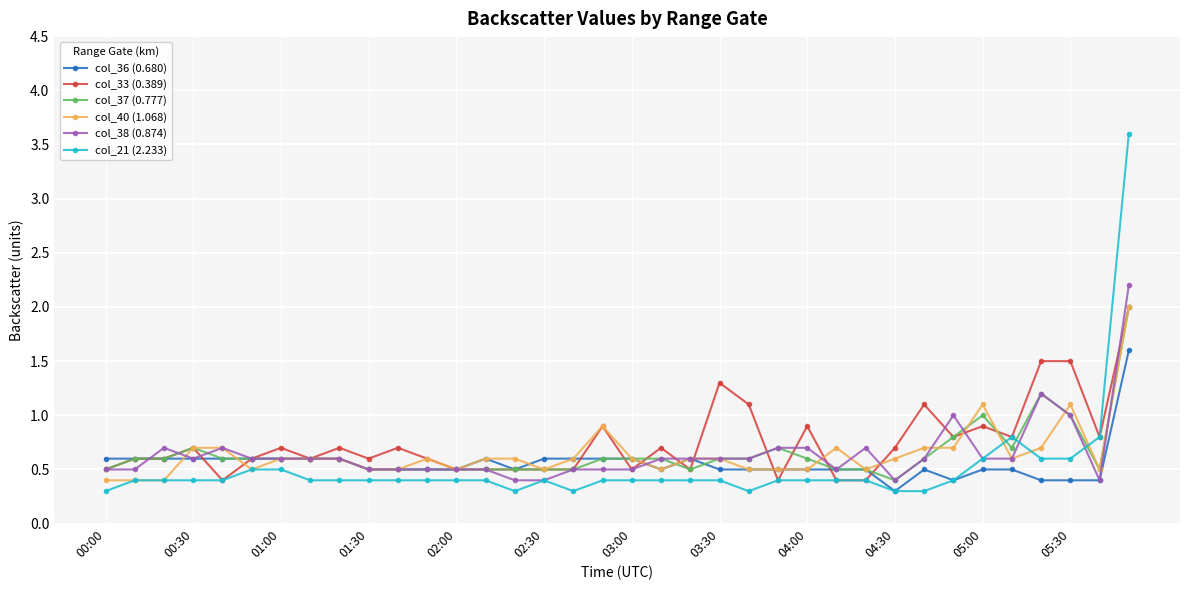

What is the value of the col_36 (0.680) point at the 12th from the left?

0.5